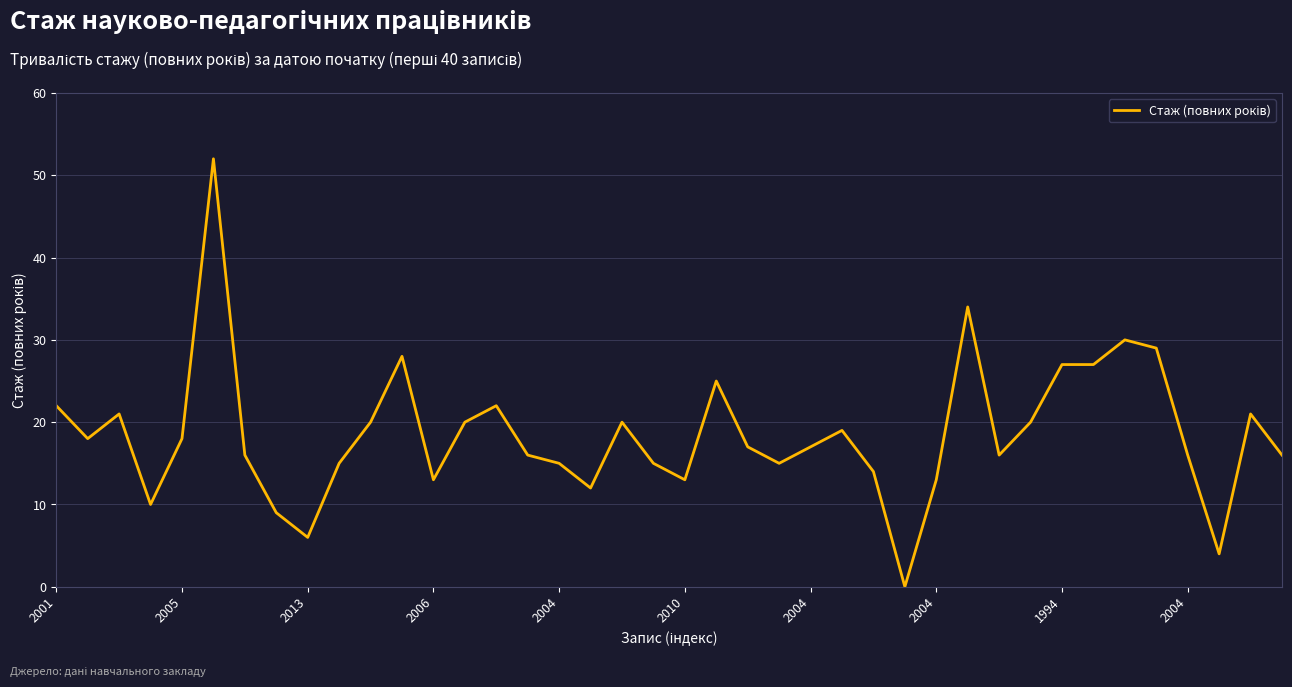

What is the greatest value displayed?

52